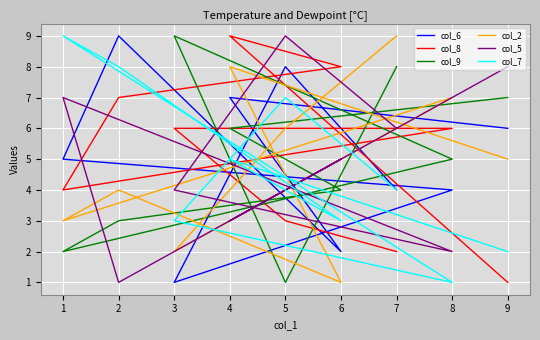

What is the difference between the col_9 values at 7 and 0?

2